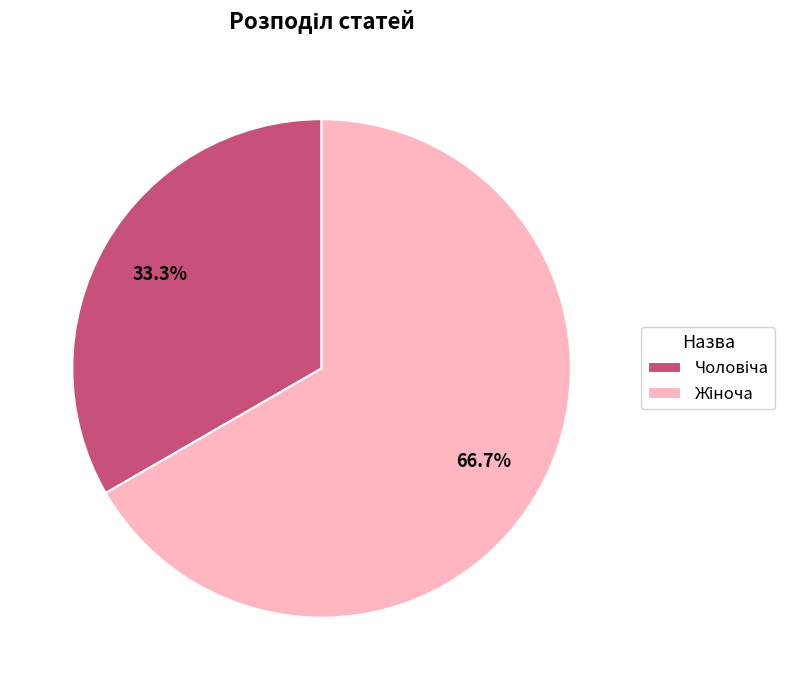

Is there a majority slice in this chart?

Yes